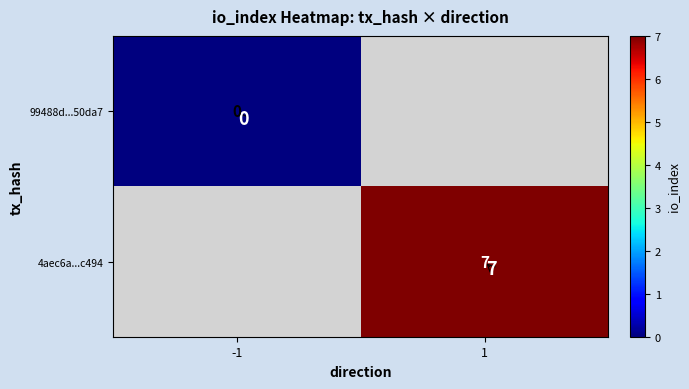

Is it true that 4aec6a...c494 equals 3 at 1?

False